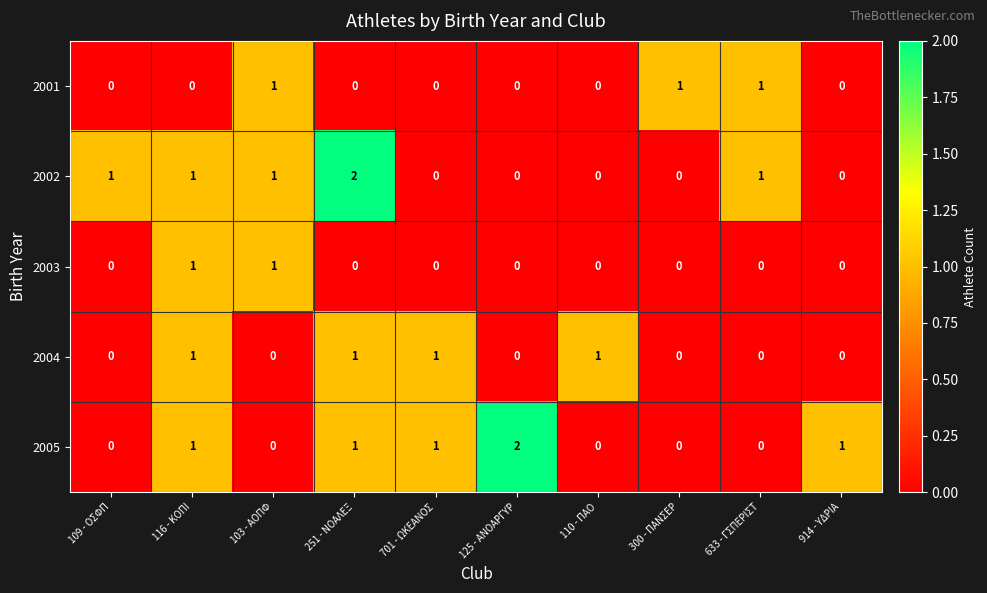

Is it true that 2003 equals 2 at 103 - ΑΟΠΦ?

False